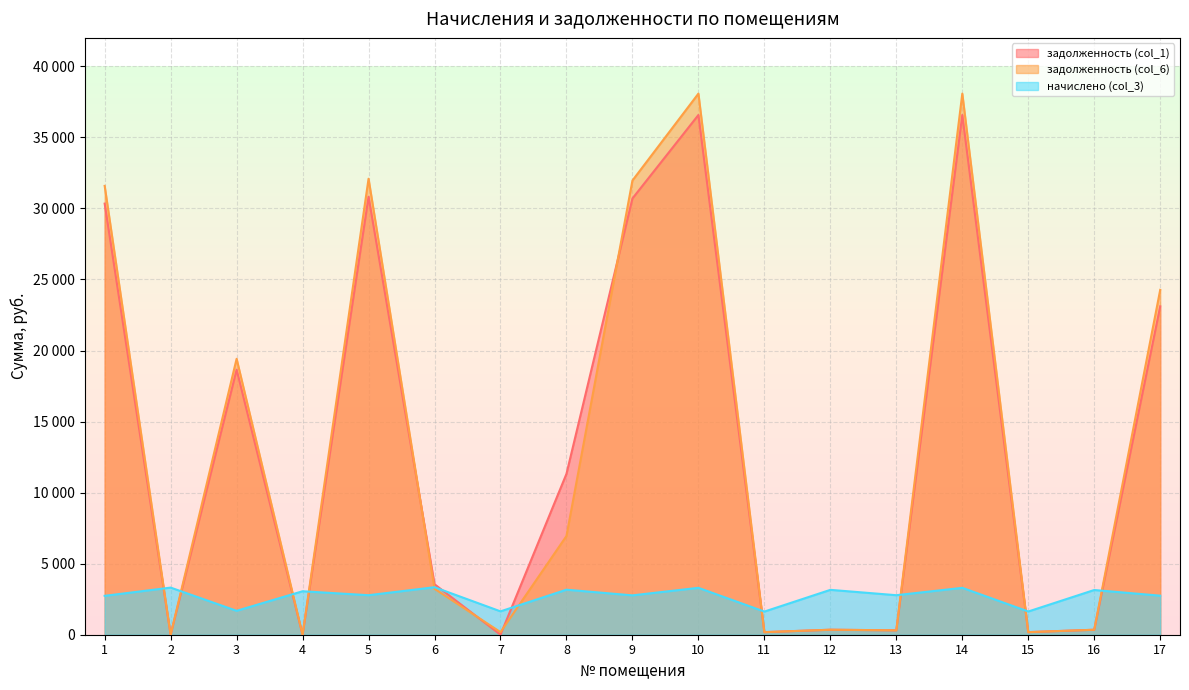

The задолженность (col_1) series shows 52365.7 at 9. True or false?

False